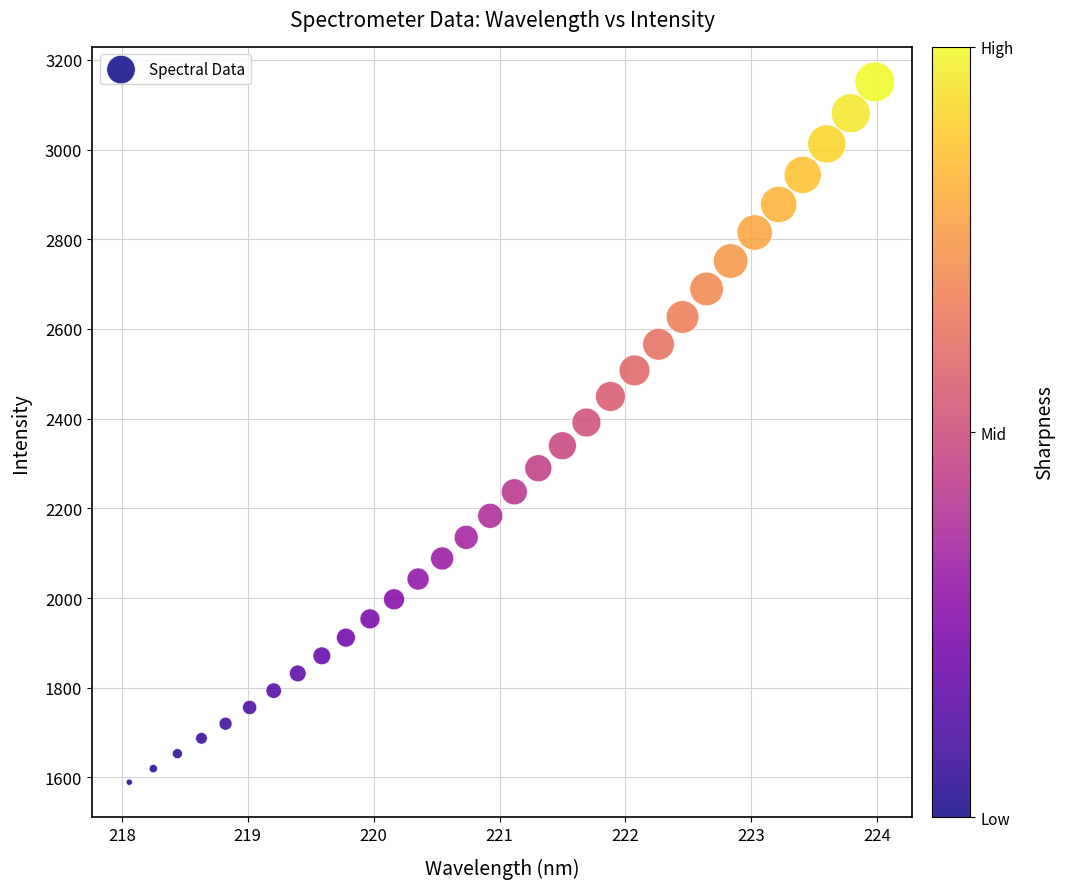

What is the range of X values (max minus min)?

5.9